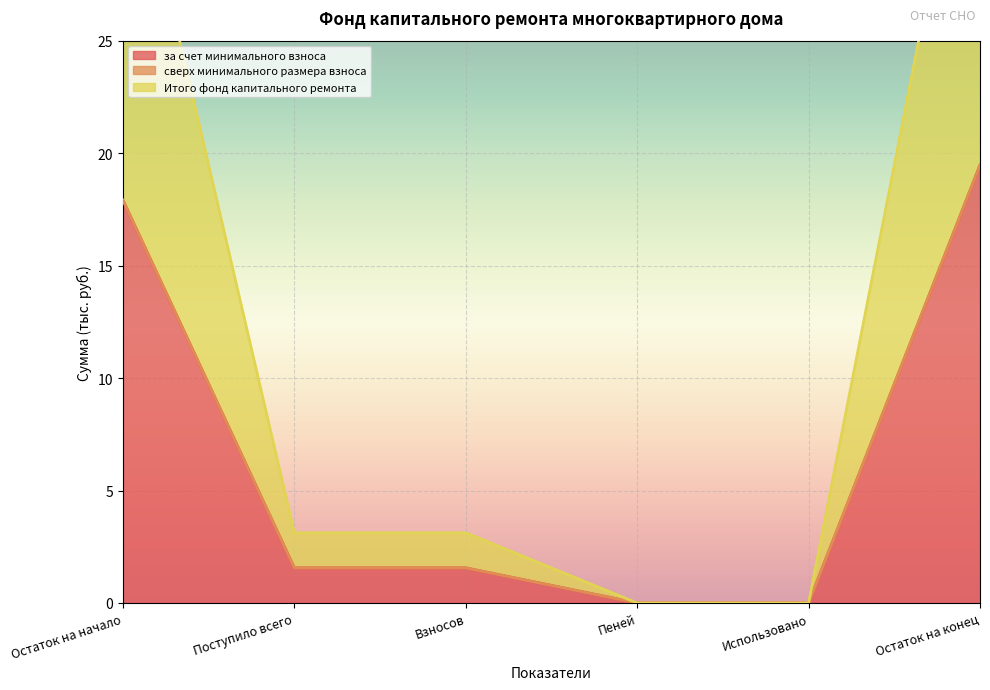

At which label does за счет минимального взноса reach its peak?

Остаток на конец